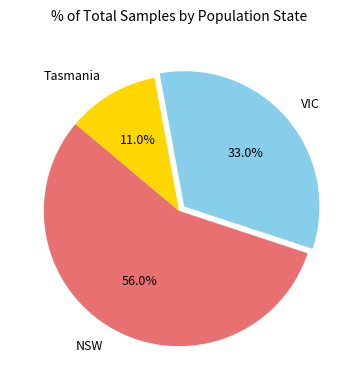

True or false: VIC accounts for 33% of the total.

True